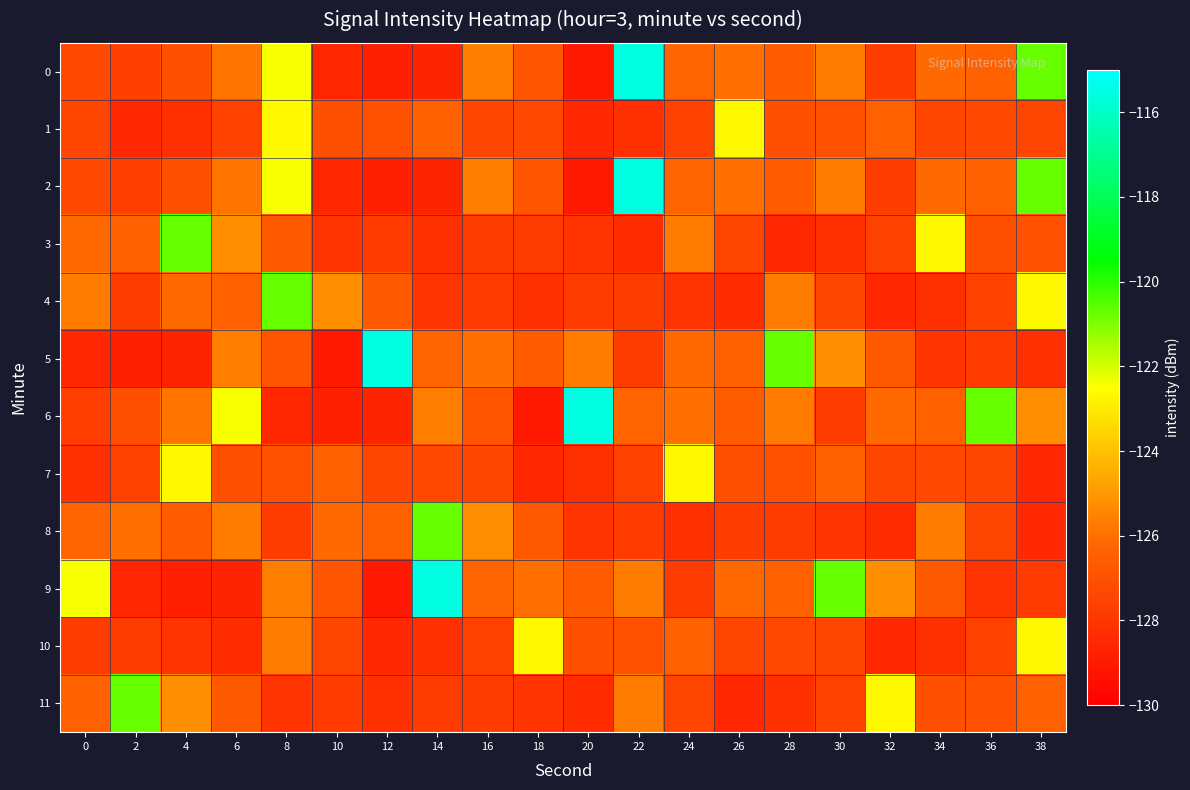

Which series changed the most between 26 and 36?

6